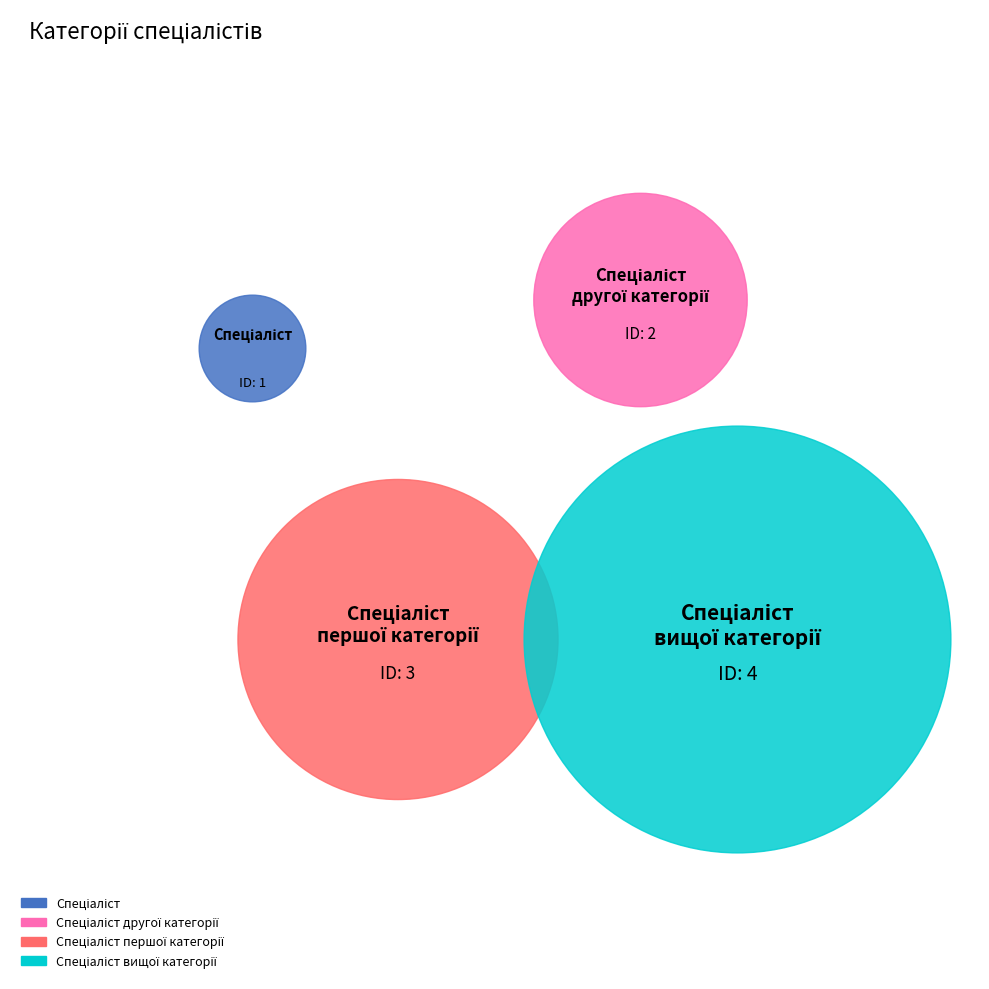

What is the total percentage of Спеціаліст and Спеціаліст першої категорії?

40.0%